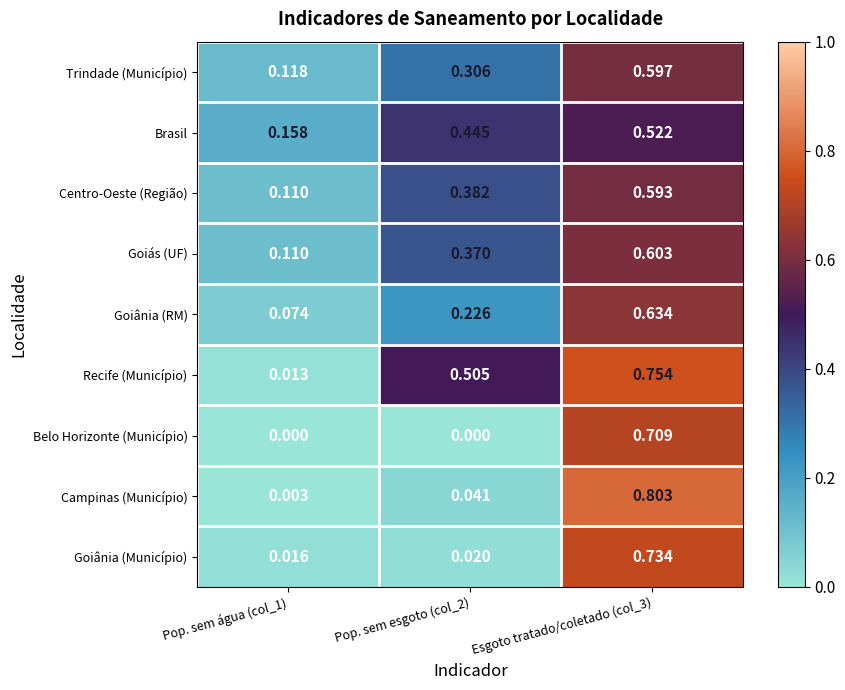

How many categories are shown in the chart?

3